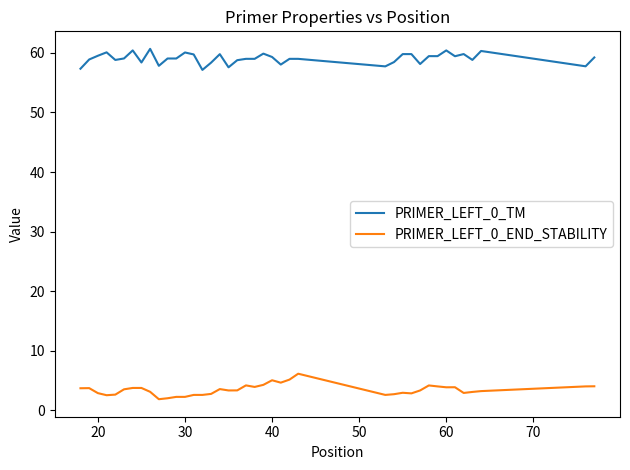

What is the maximum value for PRIMER_LEFT_0_TM?

60.7